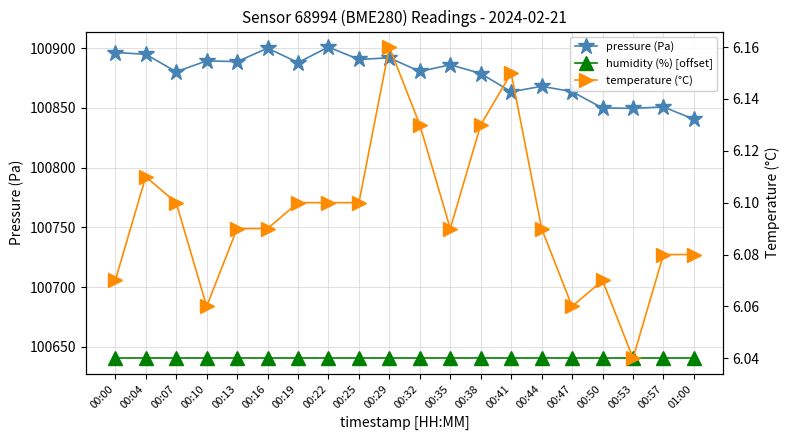

True or false: temperature (°C) has more than 2 points higher than both neighbors.

True